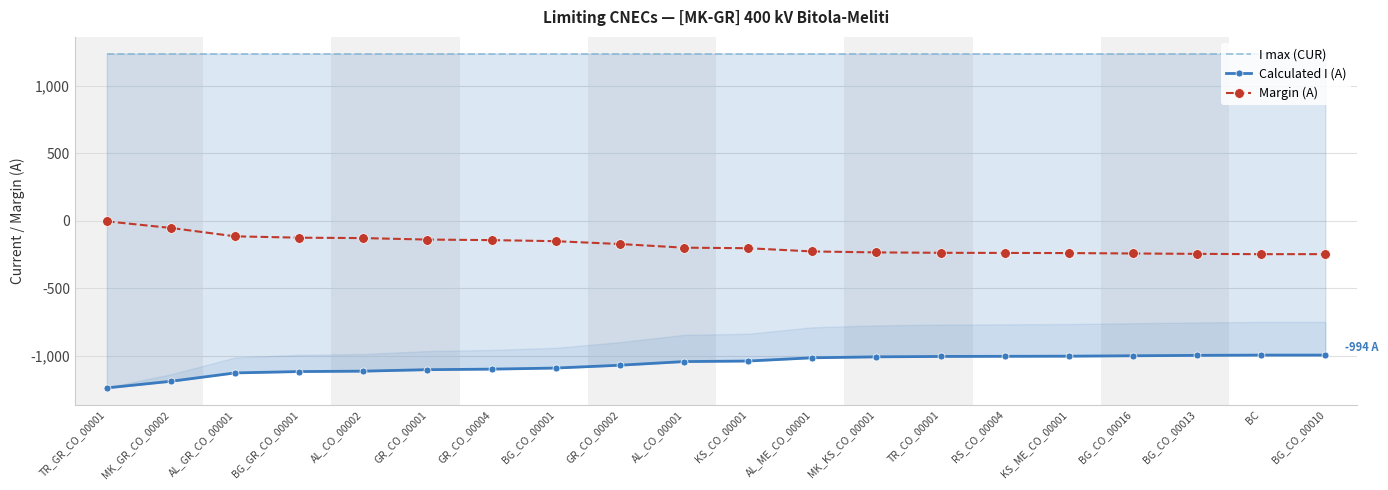

What is the sum of the I max (CUR) values at BC and BG_GR_CO_00001?

2480